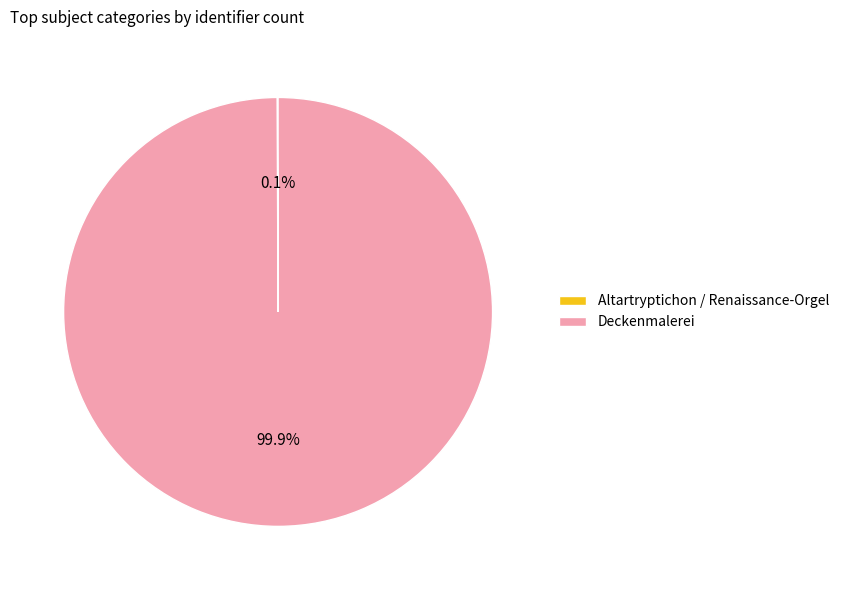

To the nearest percent, what percentage of the pie is Deckenmalerei?

100%